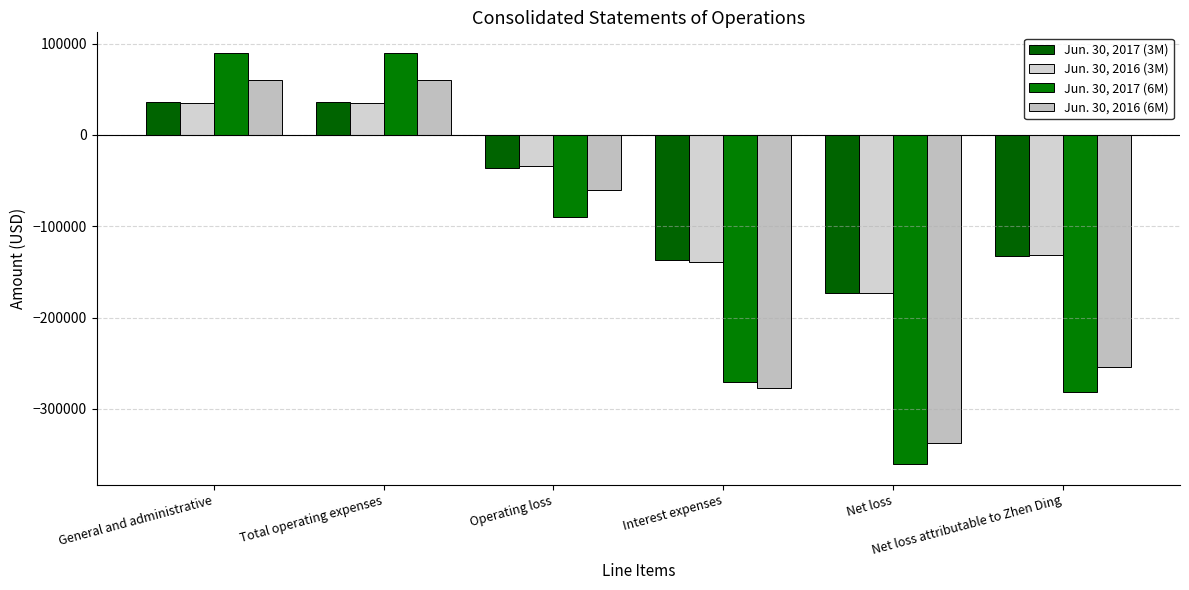

Reading left to right, what are all the values shown in this chart?

Jun. 30, 2017 (3M): 36257	36257	-36257	-136454	-172711	-133142
Jun. 30, 2016 (3M): 34530	34530	-34530	-138844	-173374	-131849
Jun. 30, 2017 (6M): 89881	89881	-89881	-270621	-360502	-281702
Jun. 30, 2016 (6M): 60713	60713	-60713	-276959	-337672	-254588